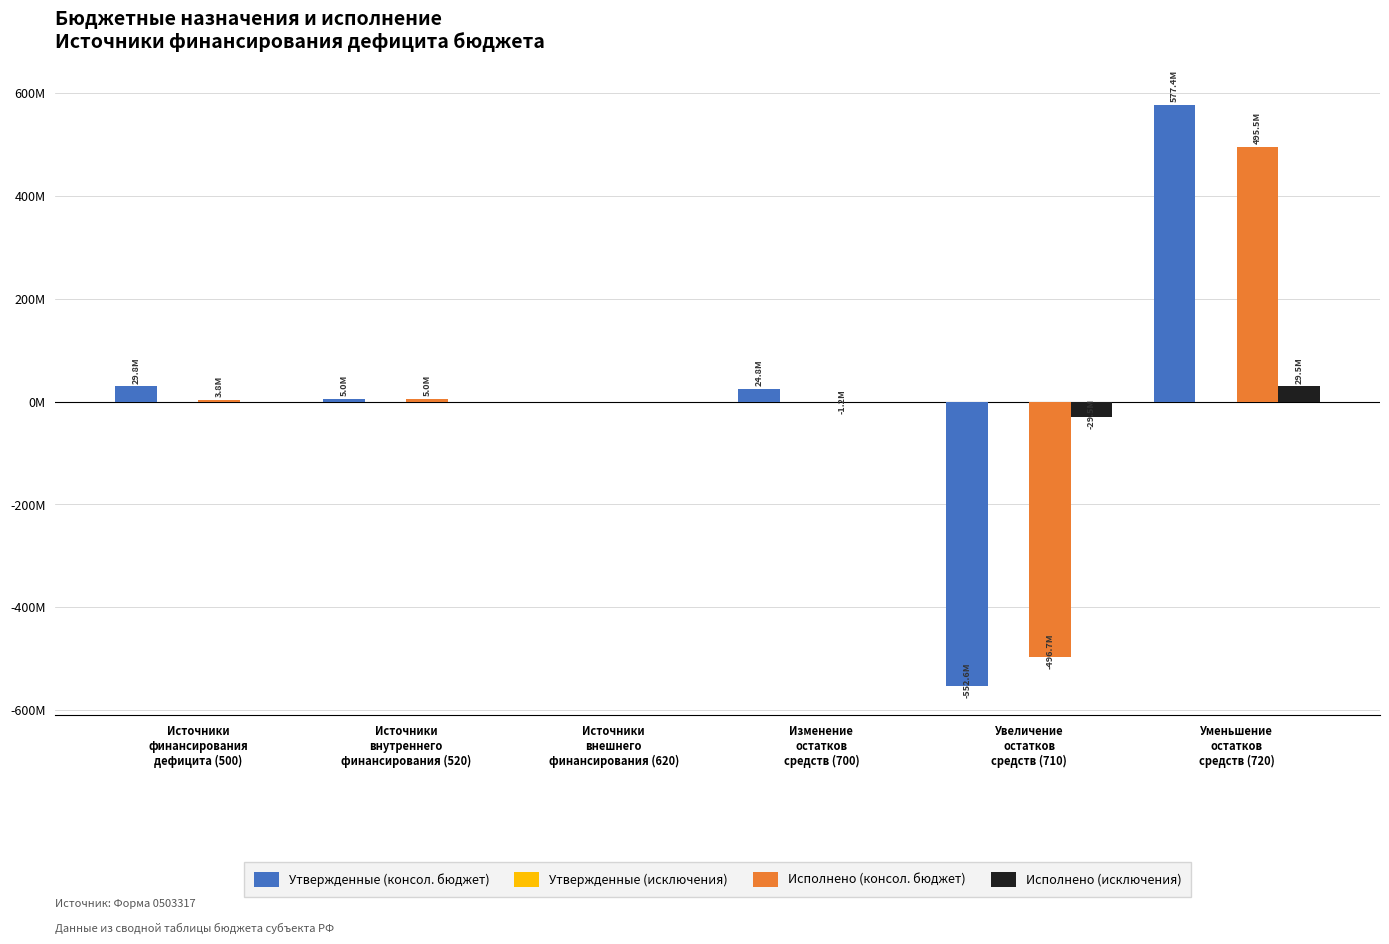

Rank the series at Увеличение
остатков
средств (710) from highest to lowest value.

Утвержденные (исключения), Исполнено (исключения), Исполнено (консол. бюджет), Утвержденные (консол. бюджет)